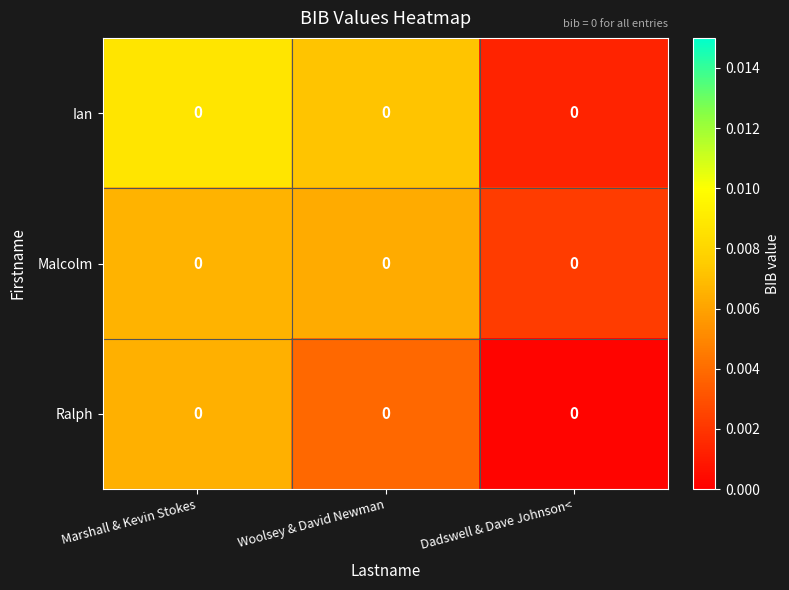

At how many categories does at least one series exceed 0?

3